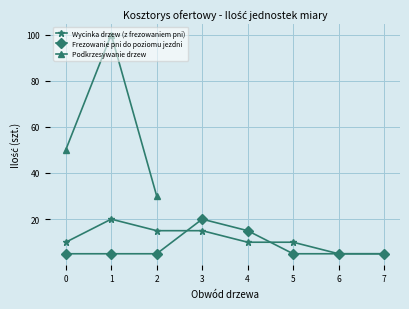

Where is Frezowanie pni do poziomu jezdni nearest to the value 12?

4